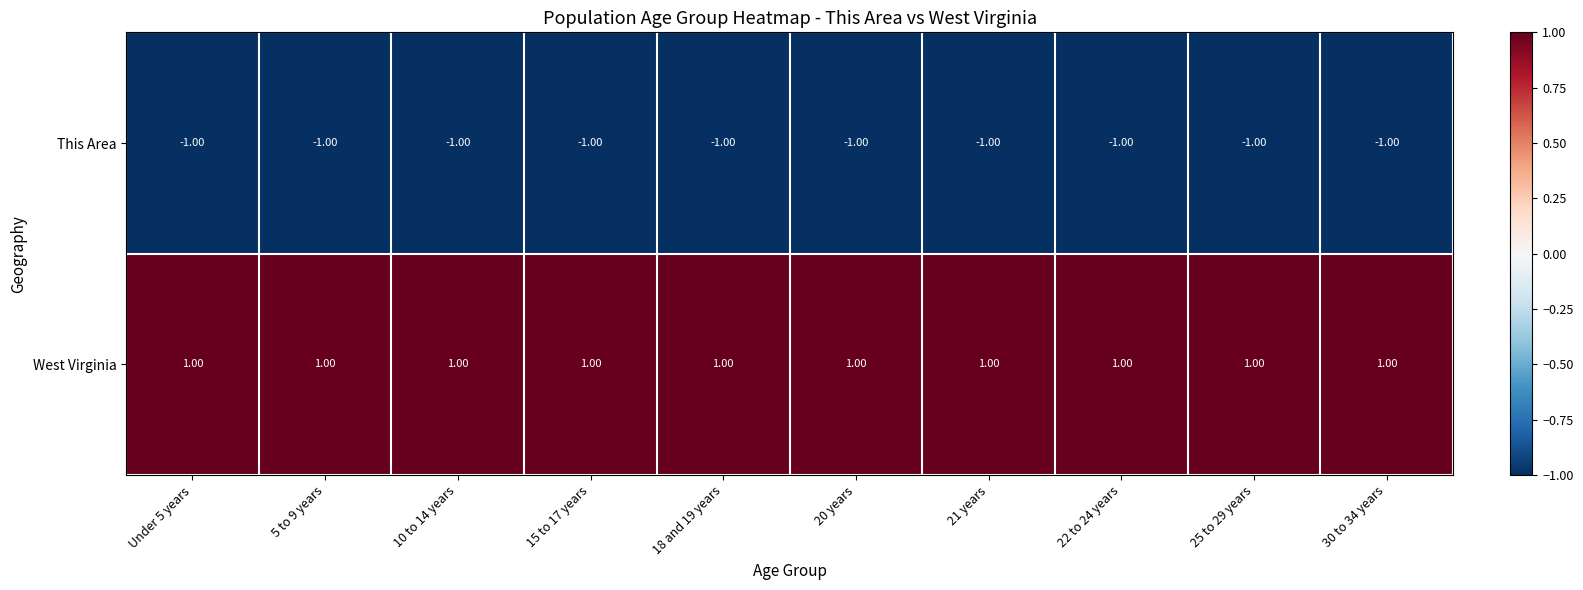

What is the spread (max minus min) of values at 25 to 29 years?

2